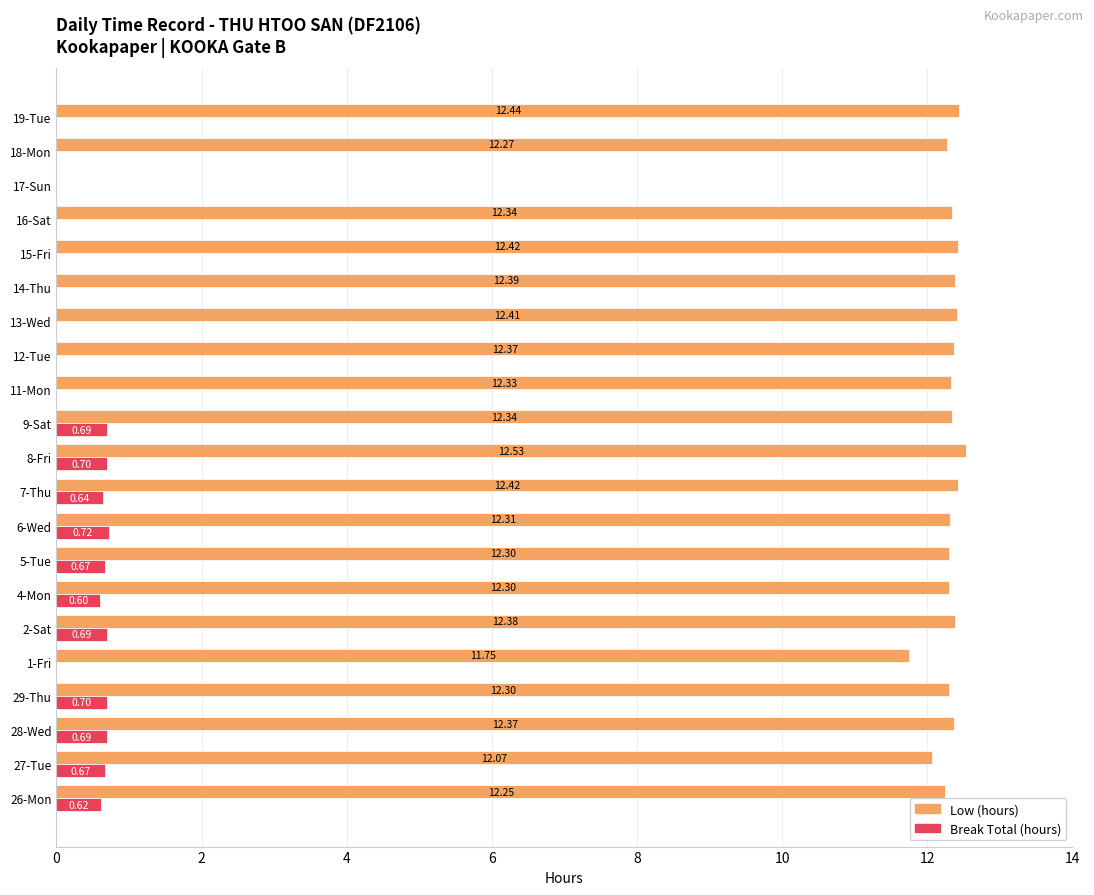

At which category is the sum across all series the highest?

8-Fri